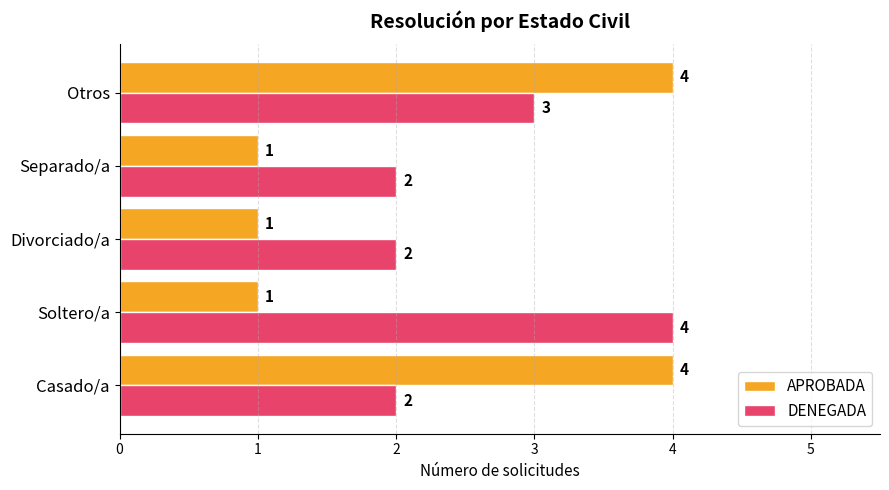

True or false: DENEGADA has a value of 1 at Casado/a.

False